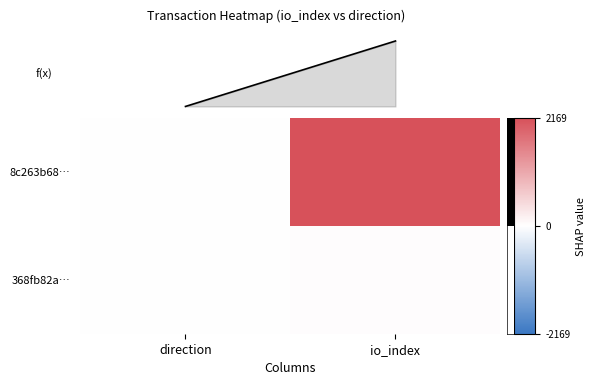

What is the total value across all series at io_index?

2198